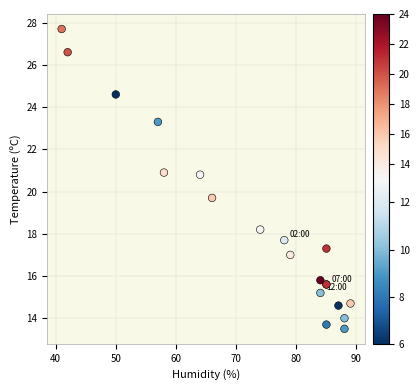

What Y value in the scatter plot is closest to 20?

19.7